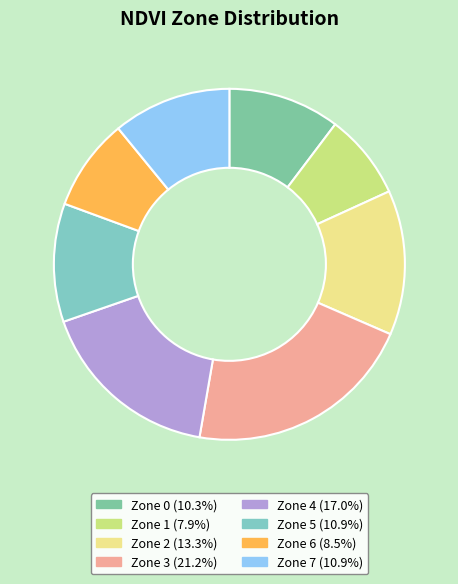

Does Zone 4 account for over 50% of the chart?

No